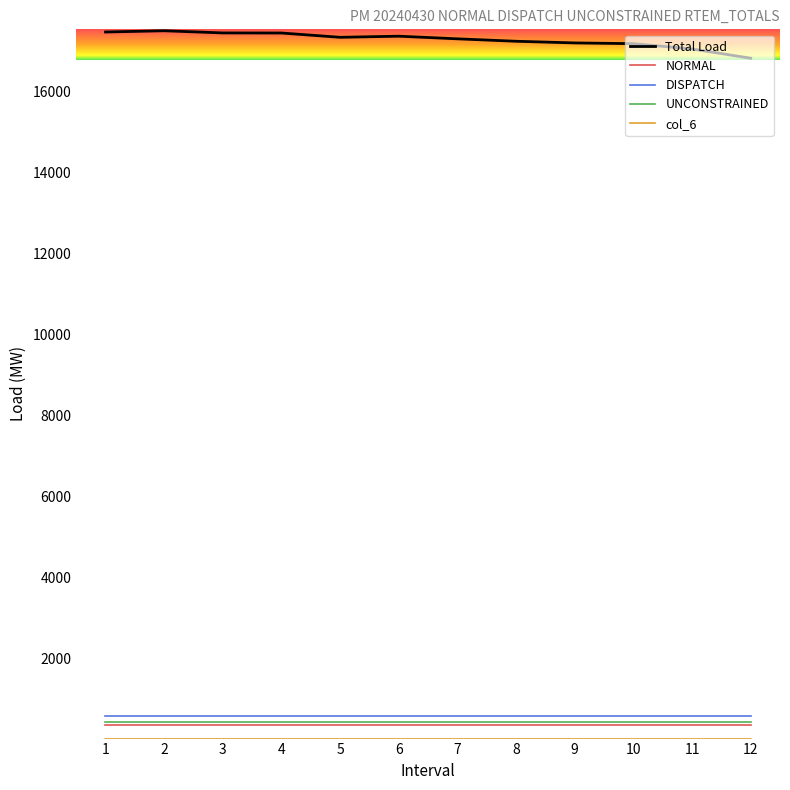

The value of NORMAL at 4 is 359.0. True or false?

True